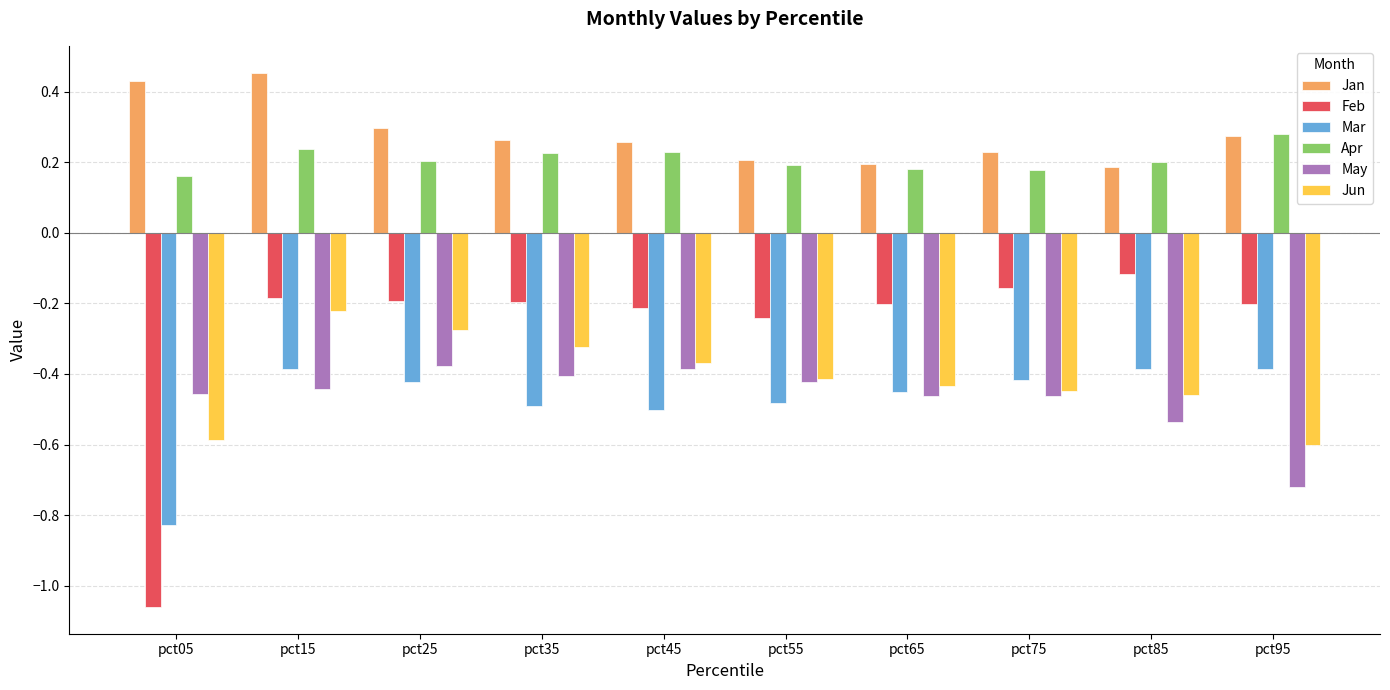

What is the sum of all Feb values?

-2.8